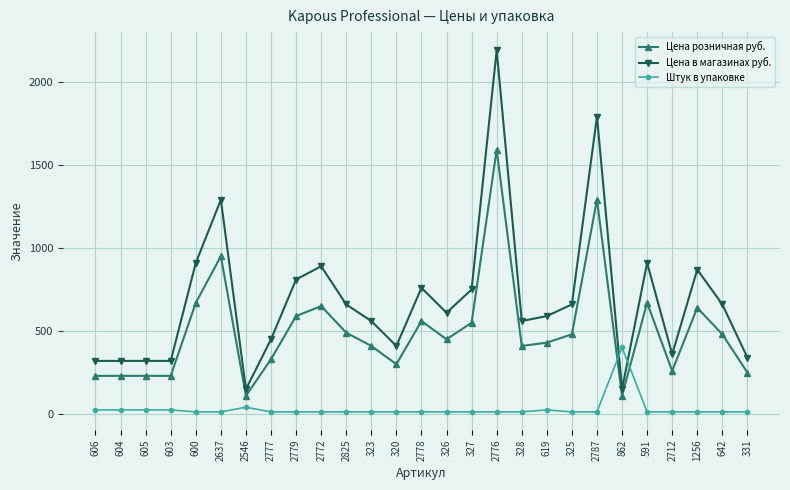

What is the total value across all series at 642?

1150